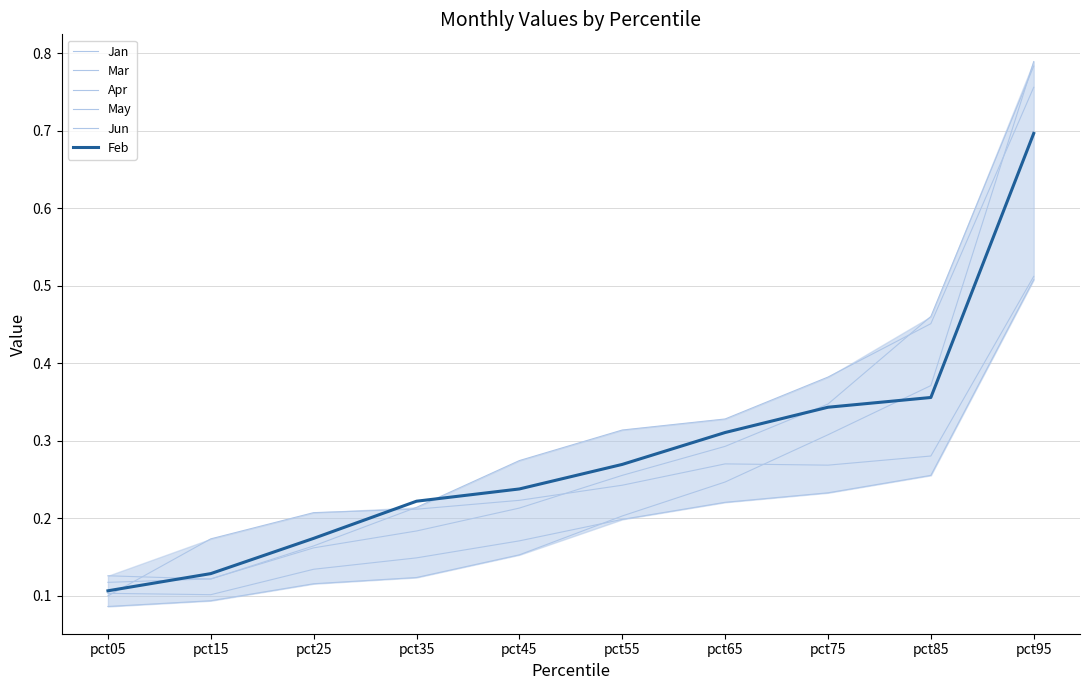

How many intersections are there between Feb and May?

2